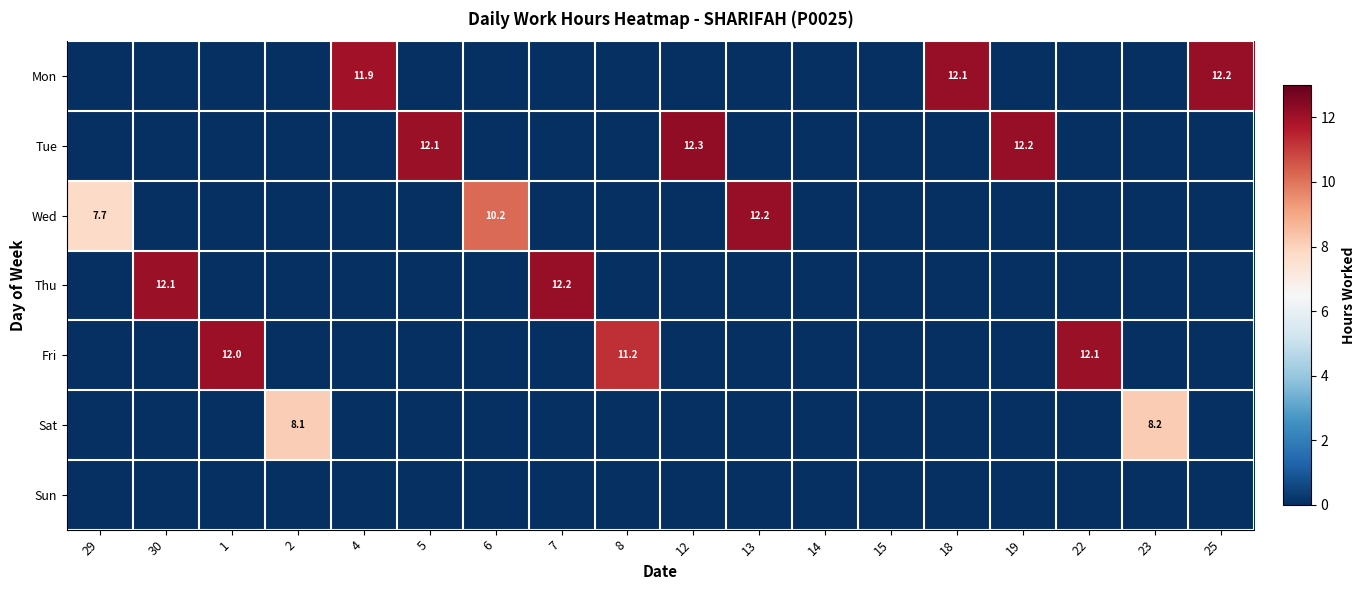

Is it true that Wed equals 10.2 at 6?

True